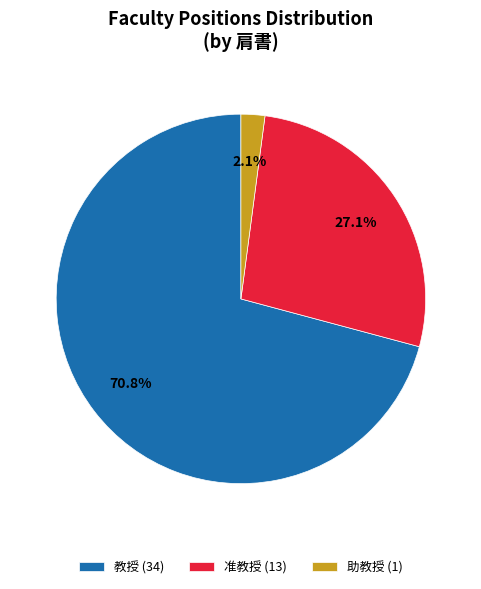

To the nearest percent, what is the average slice percentage?

33%